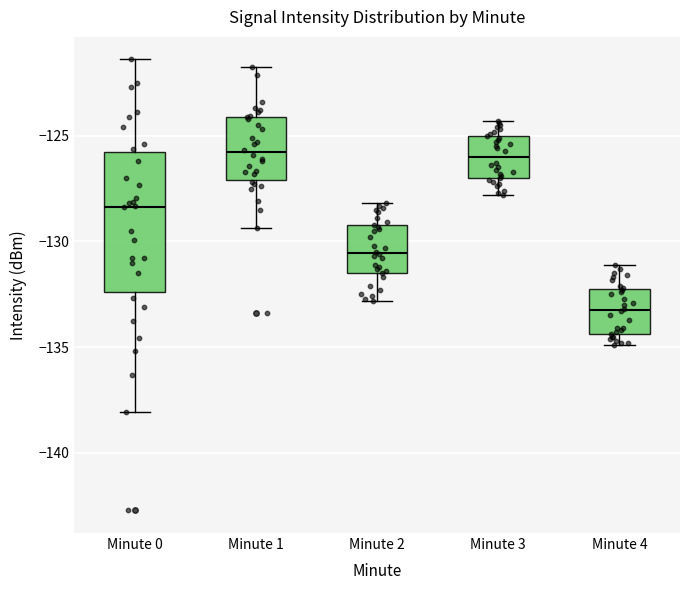

Which box is the tallest, from its lower edge to its upper edge?

Minute 0